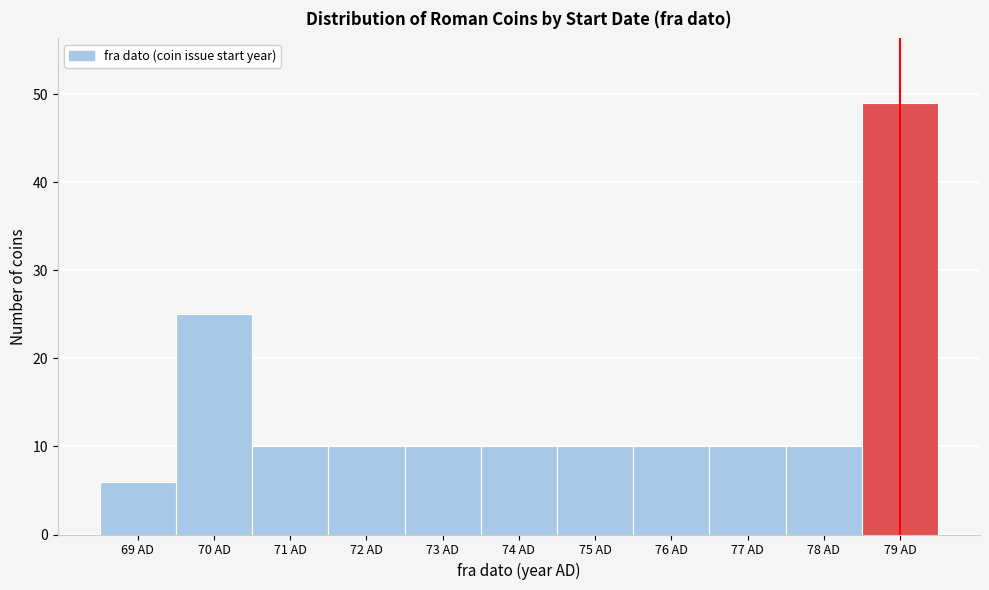

Reading left to right, transcribe all the data shown in this chart.

6	25	10	10	10	10	10	10	10	10	49